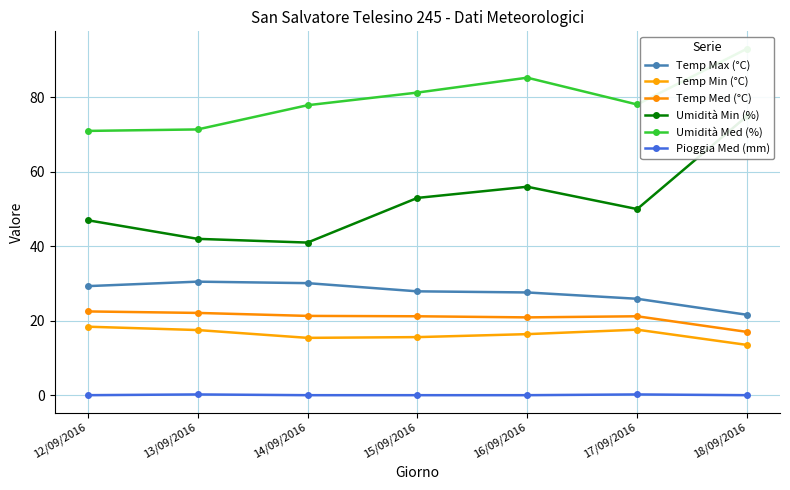

Where is Pioggia Med (mm) nearest to the value 0?

12/09/2016